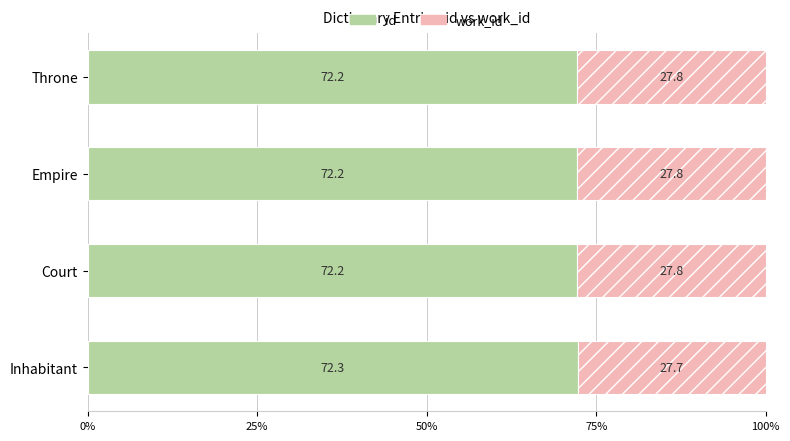

True or false: id has a value of 72.2 at Court.

True